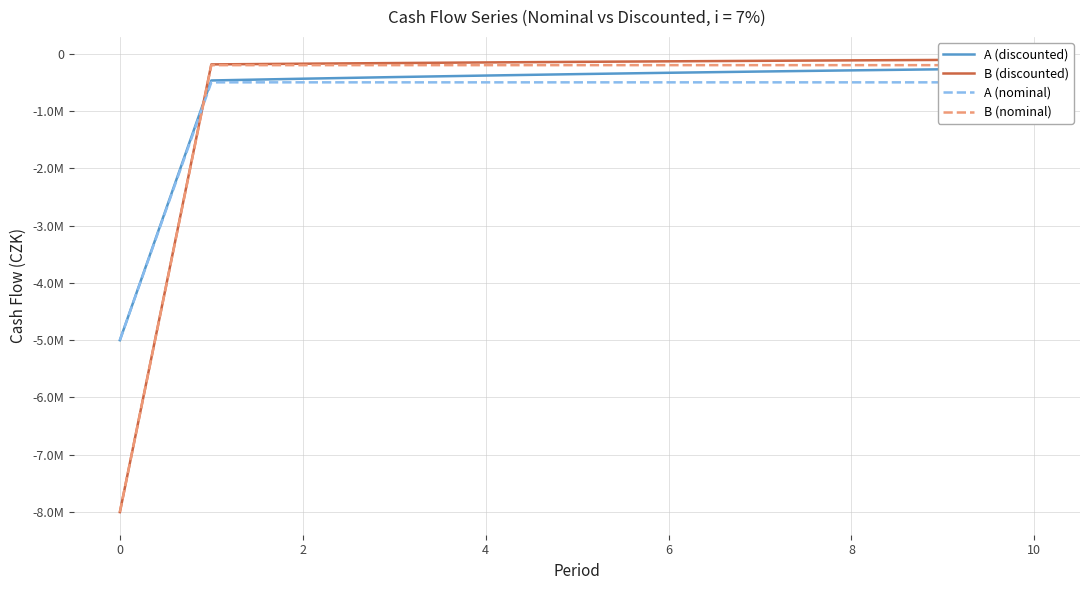

Which has a higher value, 0 or 12?

12